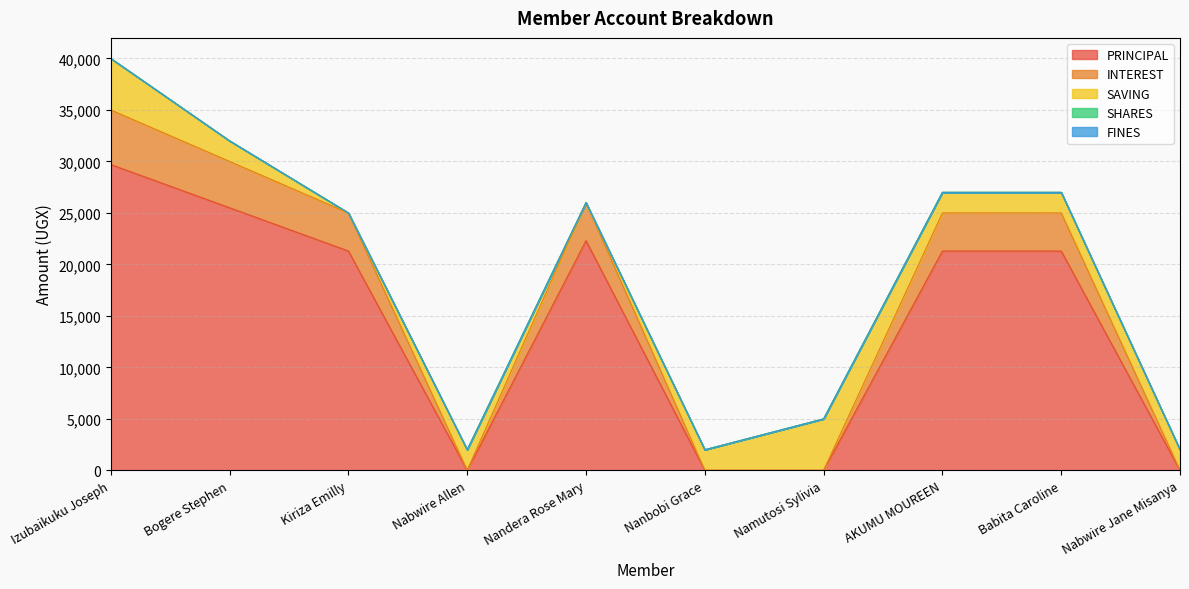

Where does the SAVING series first go above 2000?

Izubaikuku Joseph